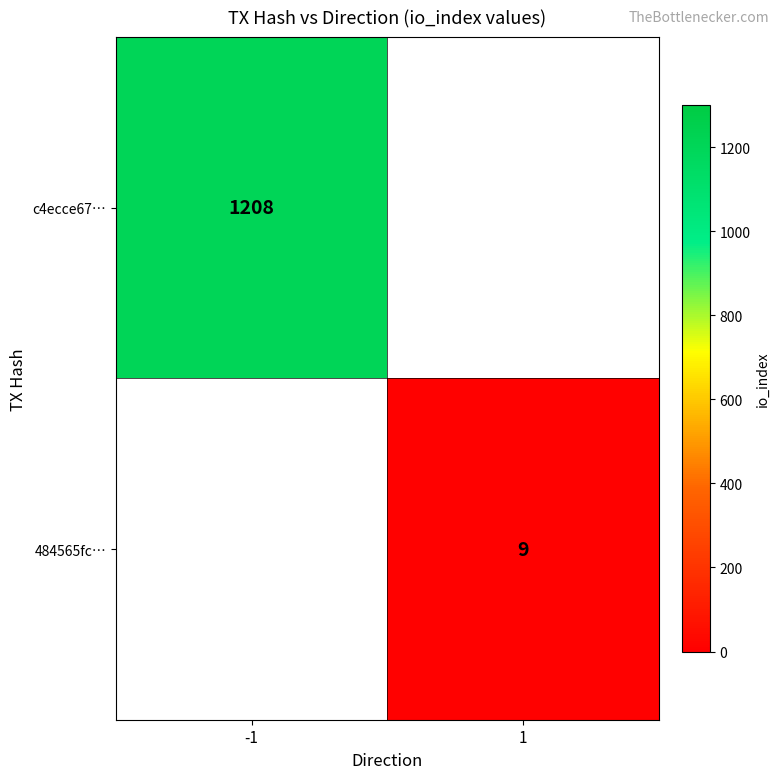

How many data points does each series have?

2